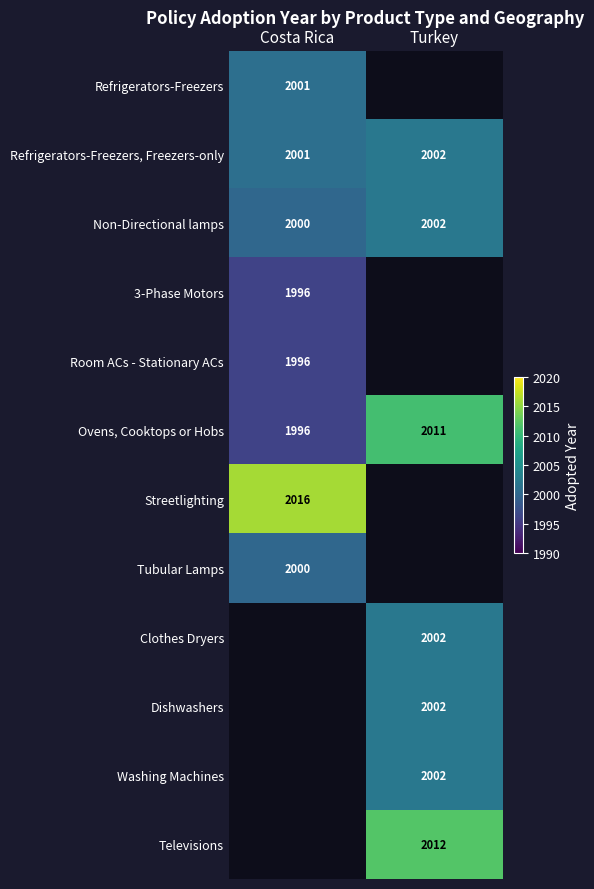

True or false: Refrigerators-Freezers, Freezers-only has a value of 2893 at Costa Rica.

False